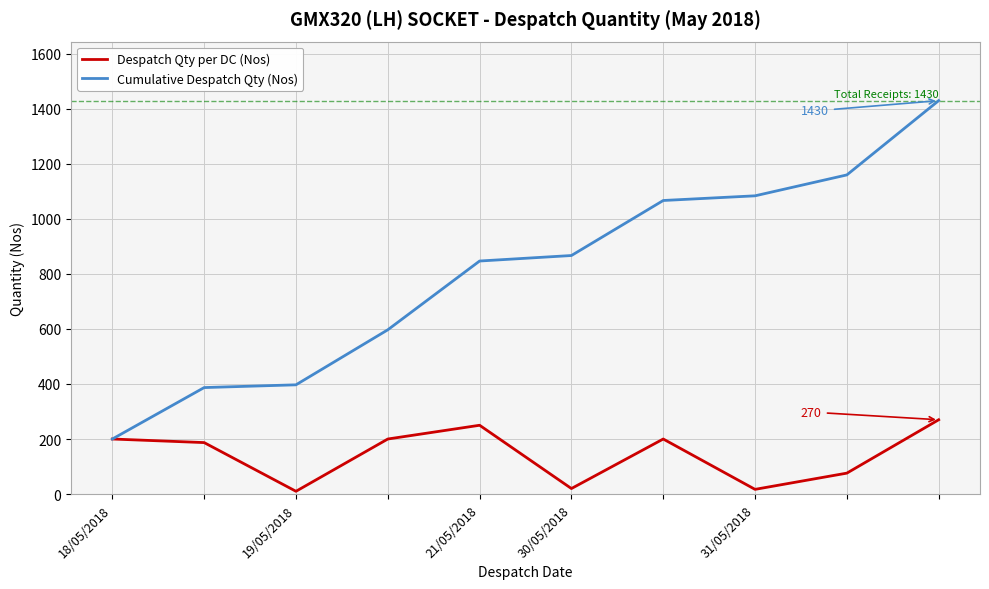

Does the chart display data point markers on the line(s)?

No